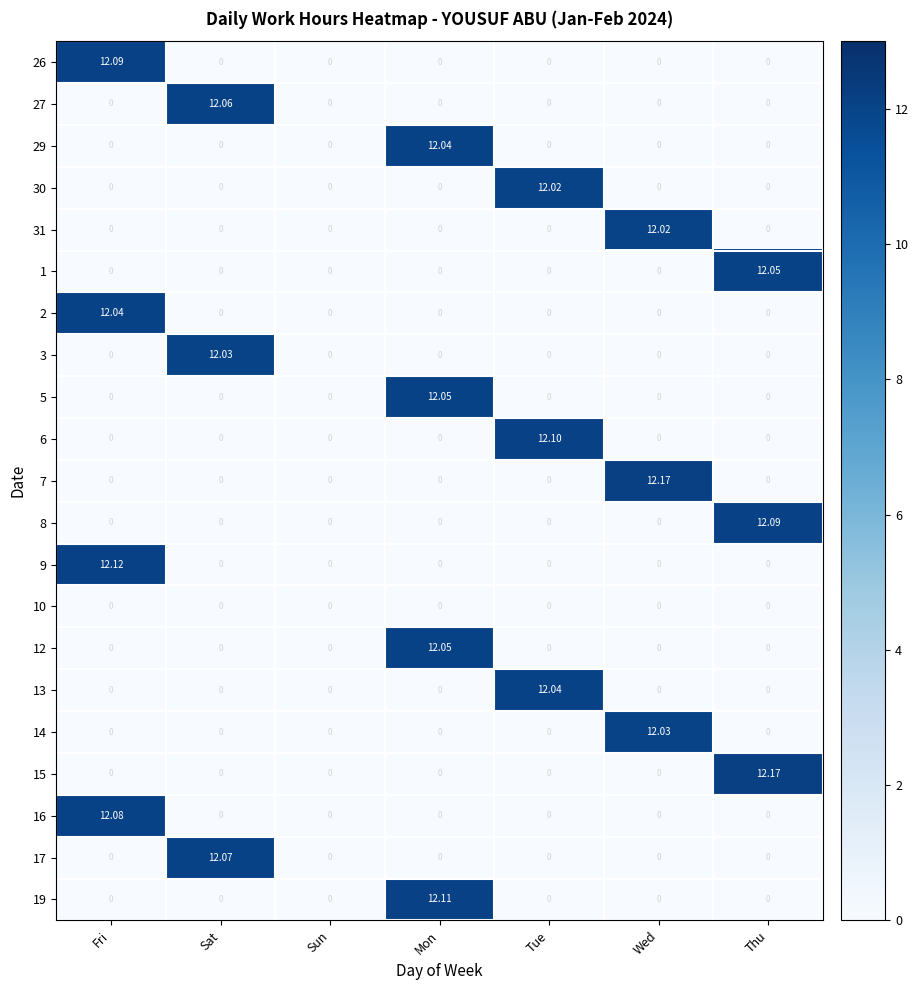

At how many categories does at least one series exceed 10?

6